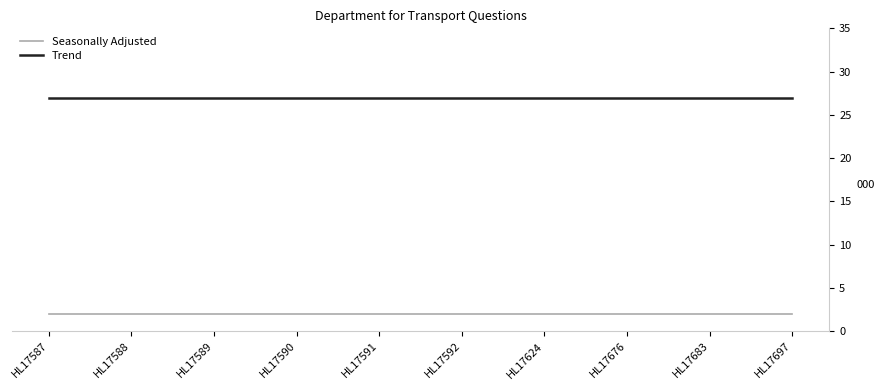

Is this an area chart (filled region under the line)?

No